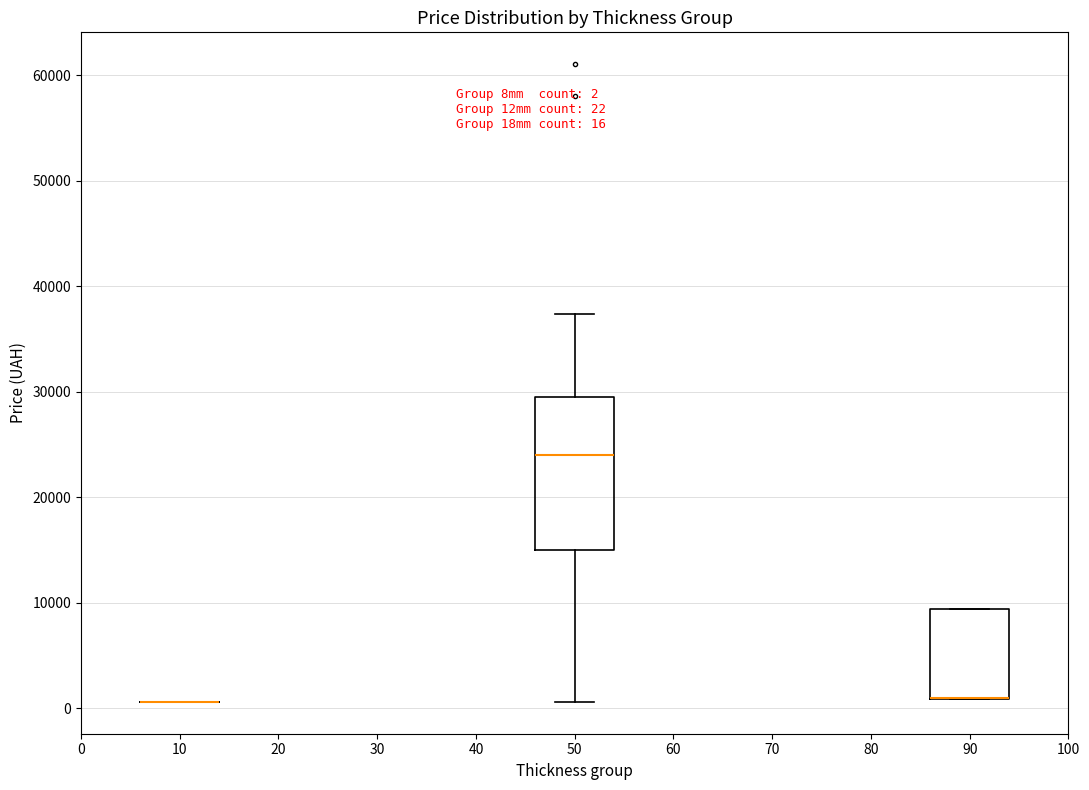

Comparing the boxes themselves (not the whiskers), which one is the tallest?

50